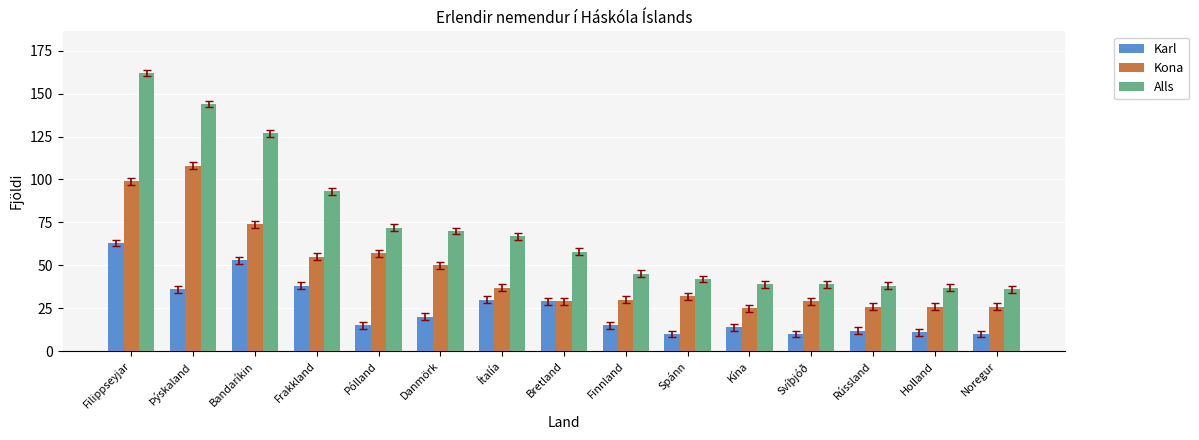

What is the difference between the highest and lowest values at Spánn?

32